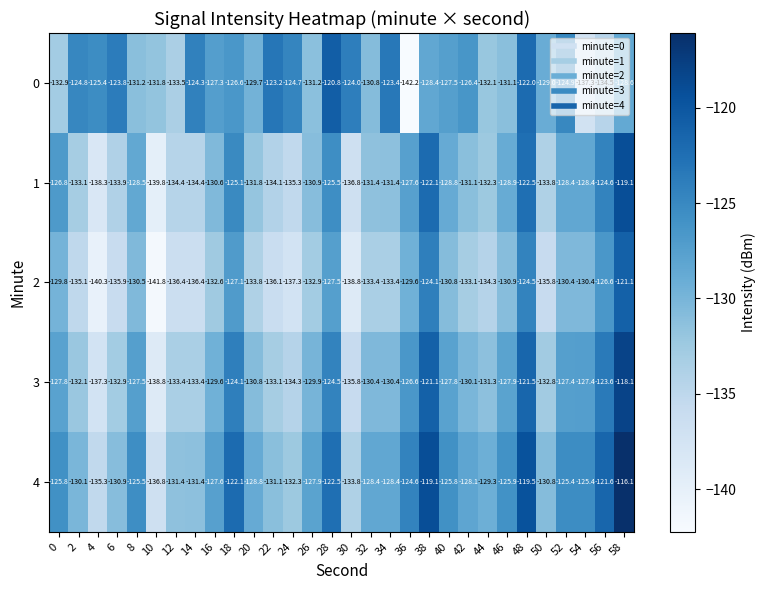

Which category has the lowest value in the 2 series?

10